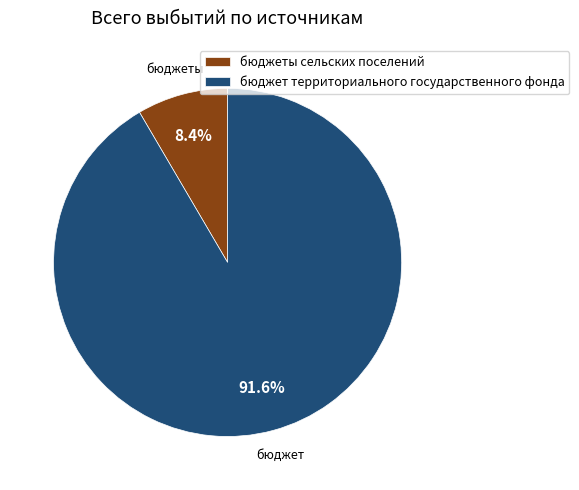

Which slice is the smallest?

бюджеты сельских поселений